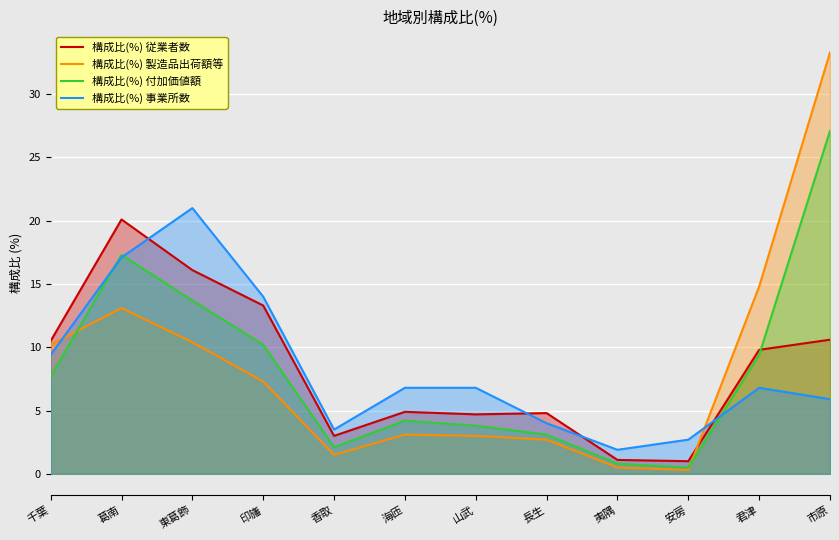

In 構成比(%) 製造品出荷額等, how many points are higher than both neighbors (excluding endpoints)?

2